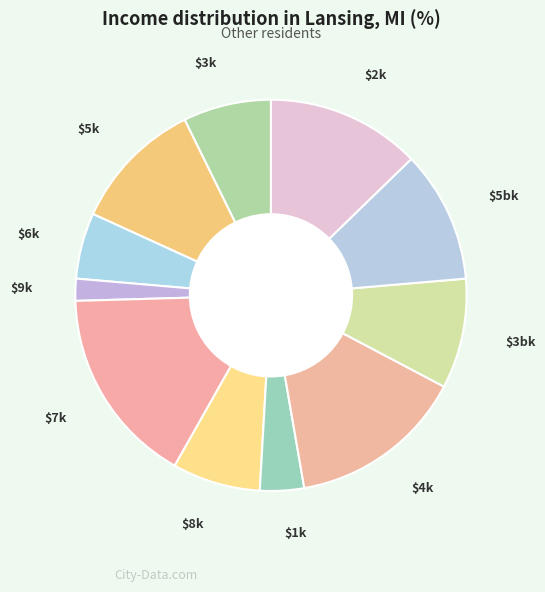

Count the number of slices in the pie.

11